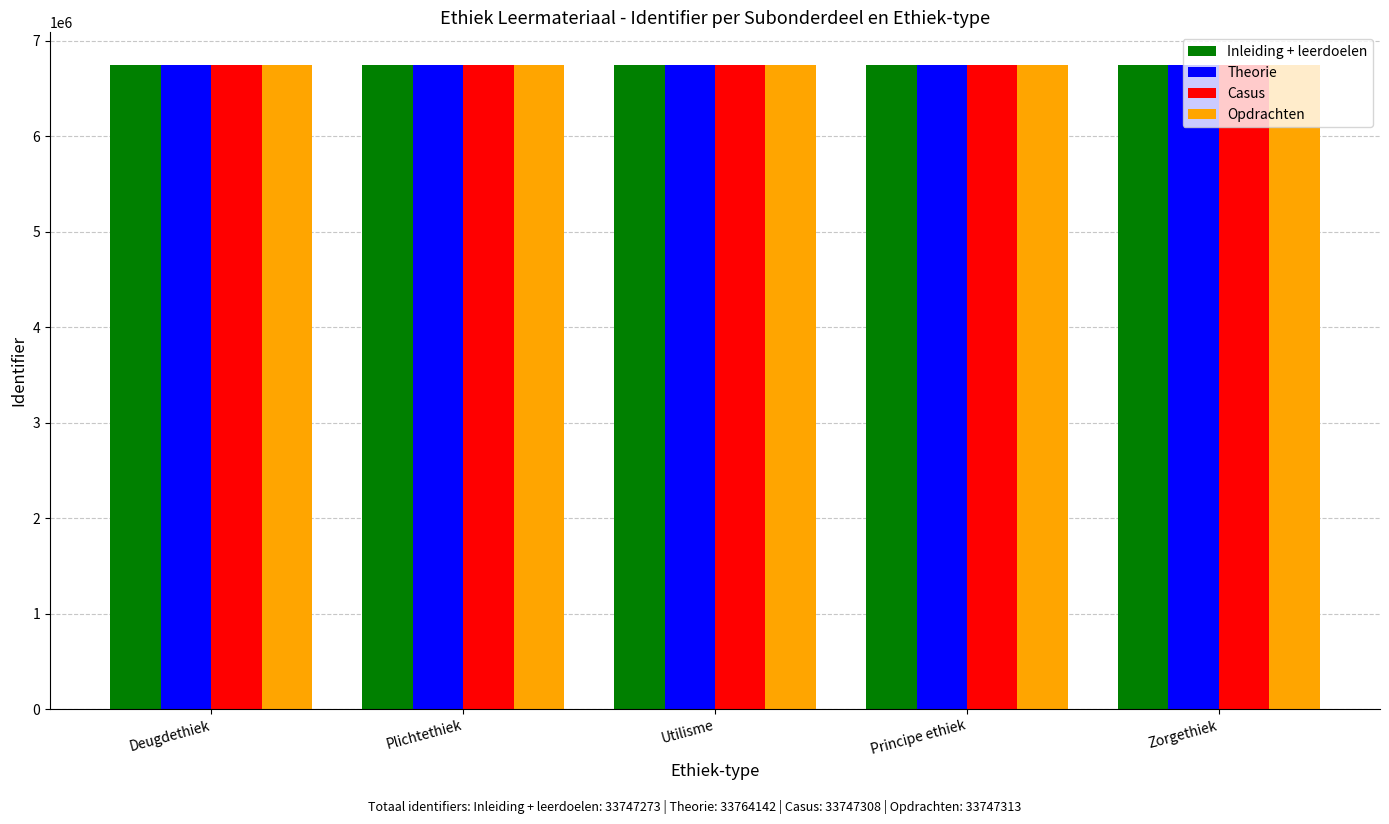

Count the number of data series in this chart.

4